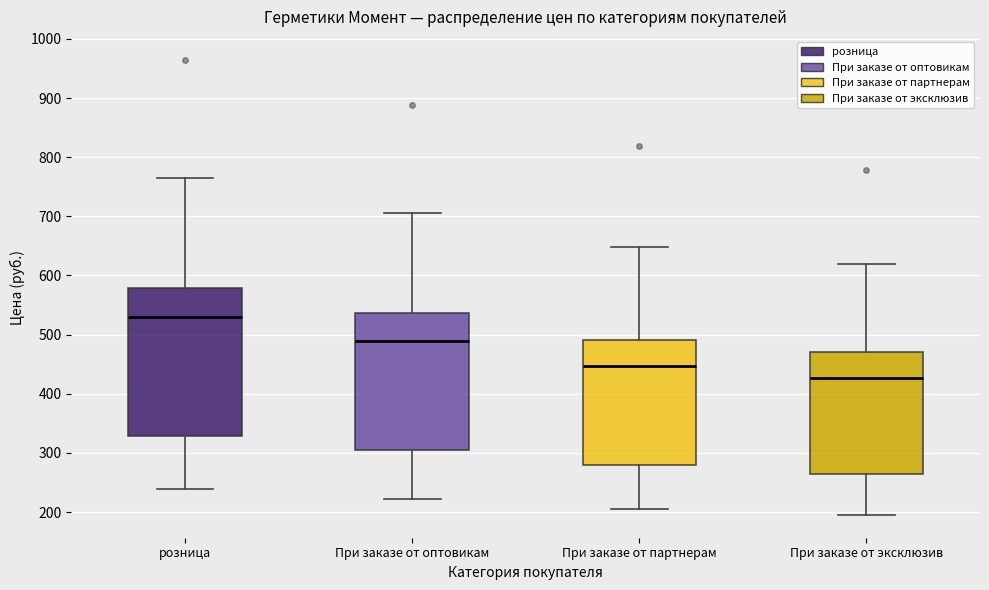

Reading left to right, transcribe this box plot: for each box, give where its median line is, the range the box spans, and where its two whiskers end, as read against the y-axis. The values are not printed on the chart, so give them approximately, as read against the axis.

розница: median 530, box 330 to 580, whiskers 240 to 770
При заказе от оптовикам: median 490, box 310 to 540, whiskers 220 to 710
При заказе от партнерам: median 450, box 280 to 490, whiskers 210 to 650
При заказе от эксклюзив: median 430, box 270 to 470, whiskers 200 to 620